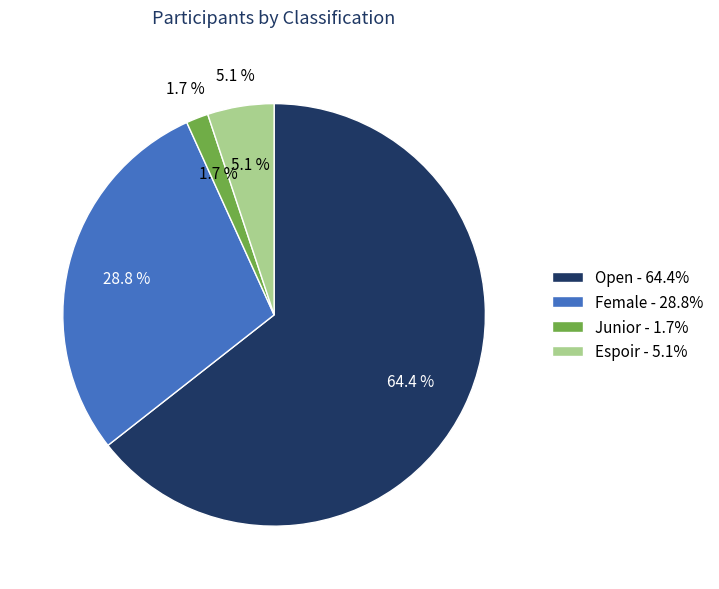

To the nearest percent, what is the difference between the largest and smallest slice percentages?

63%